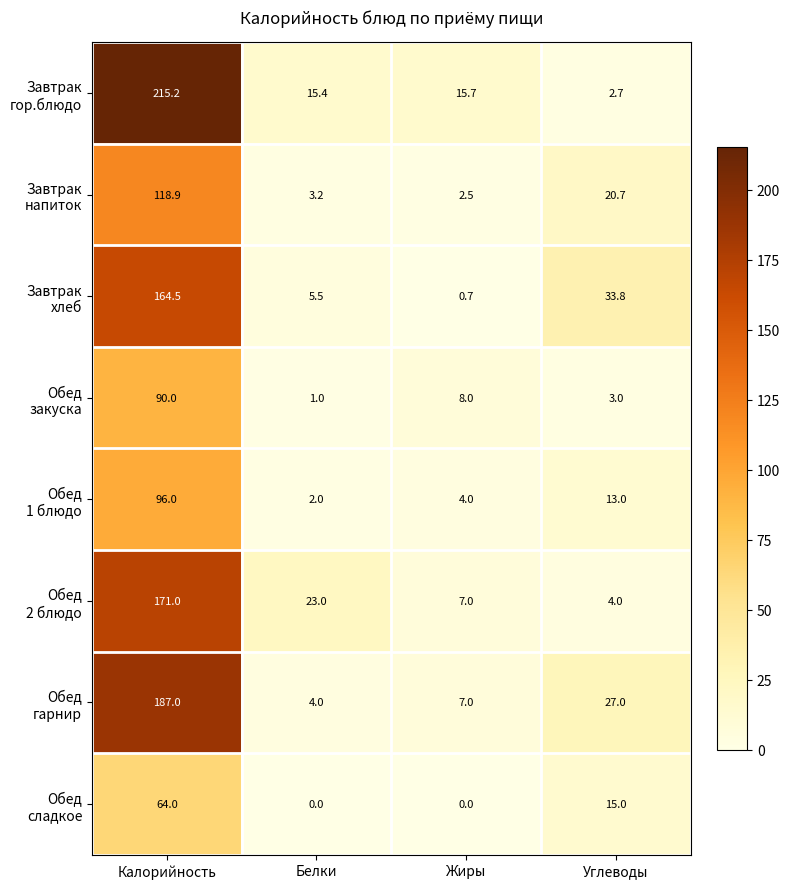

What is the maximum value shown in the chart?

215.2